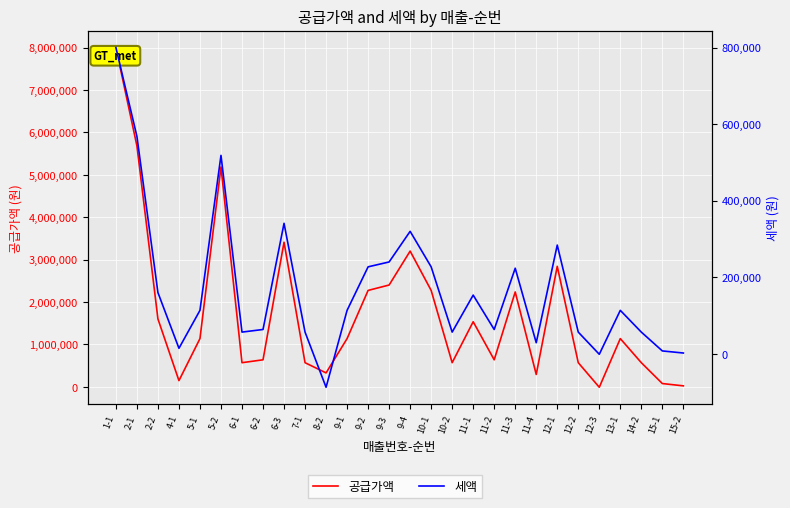

What is the smallest value displayed?

-87273